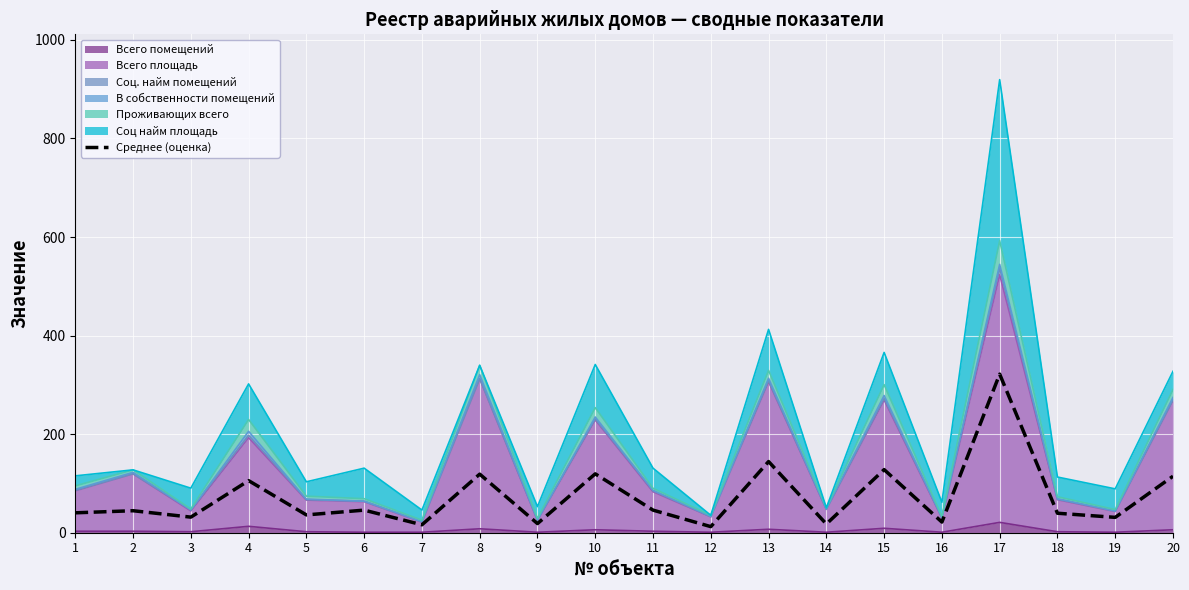

True or false: there are more than 0 points higher than both neighbors.

True